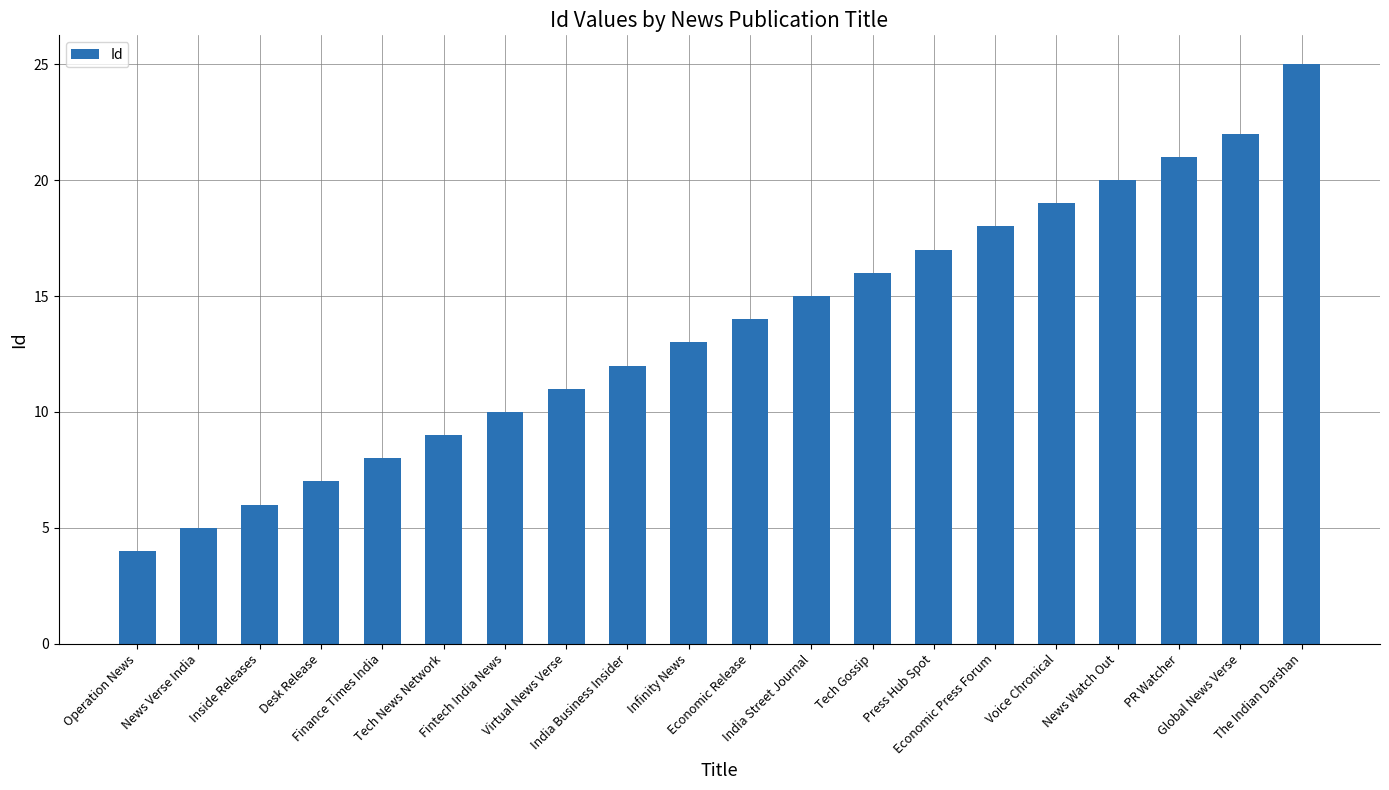

Where is the data nearest to the value 14?

Economic Release